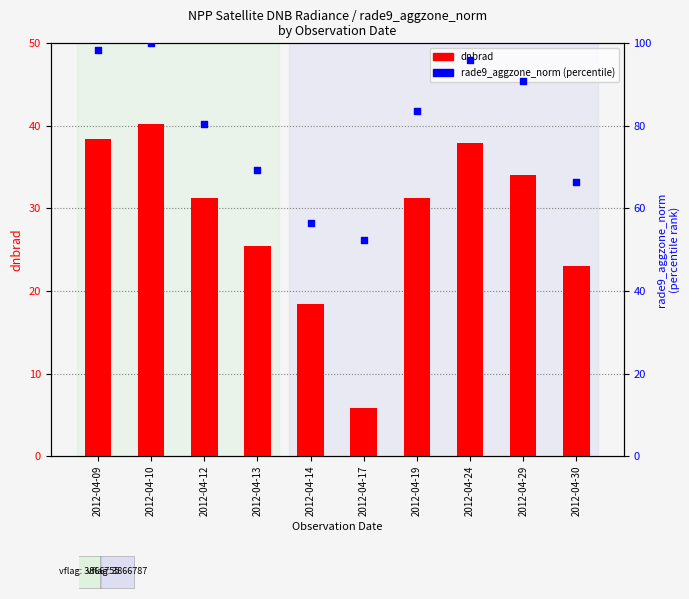

Which series has the largest Y range (max minus min)?

rade9_aggzone_norm (percentile)